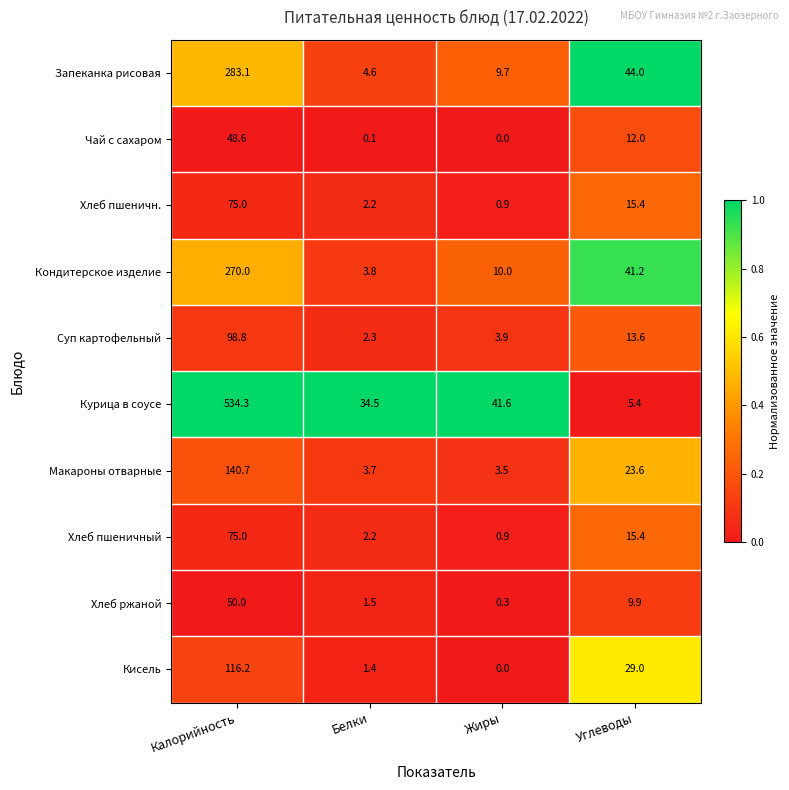

At which category does the chart reach its minimum across all series?

Жиры